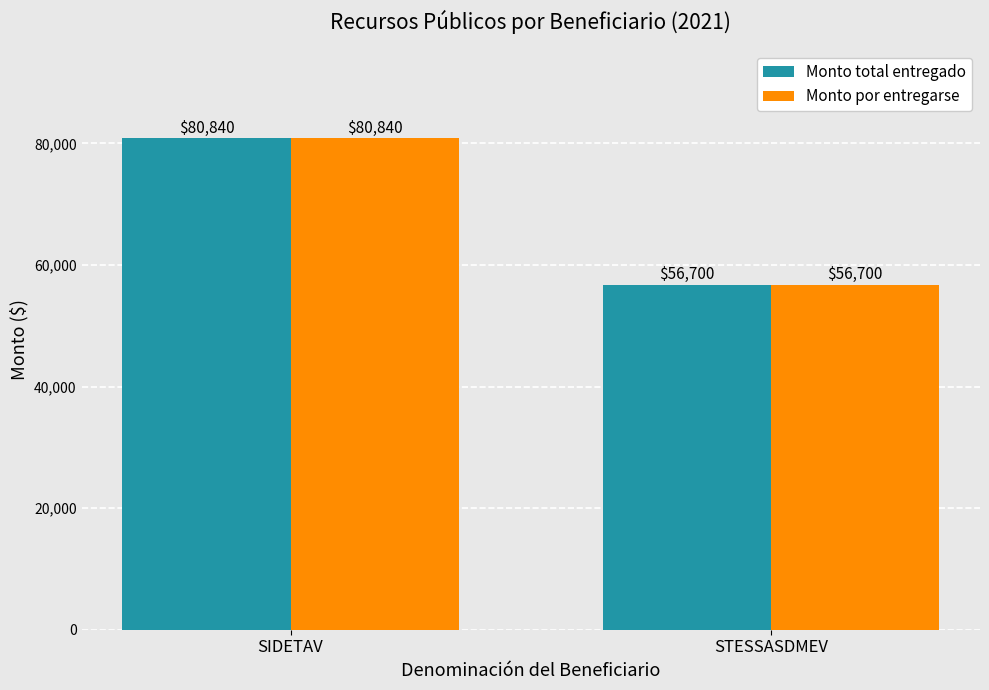

What position from the left is STESSASDMEV?

2